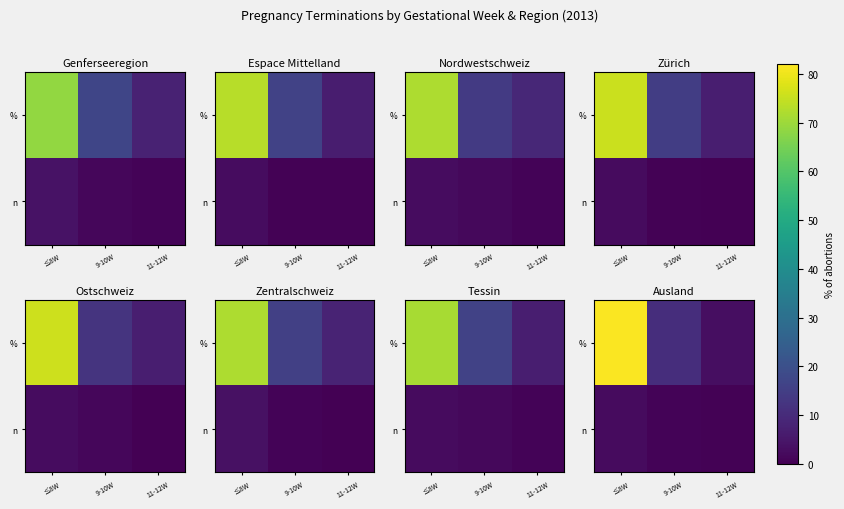

What is the maximum value shown in the chart?

81.4